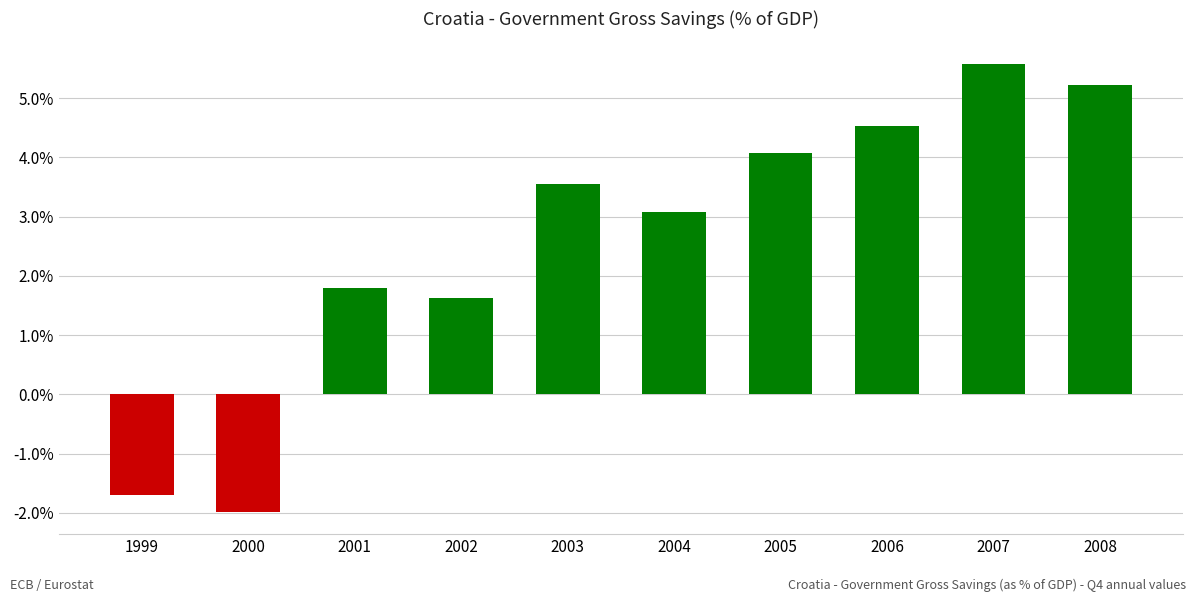

What is the change in value from 2001 to 2003?

+1.8